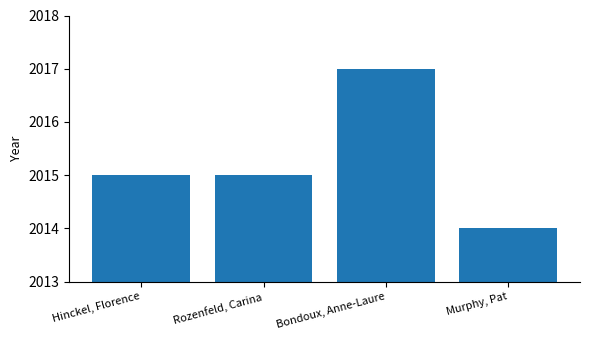

What position from the right is Bondoux, Anne-Laure?

2